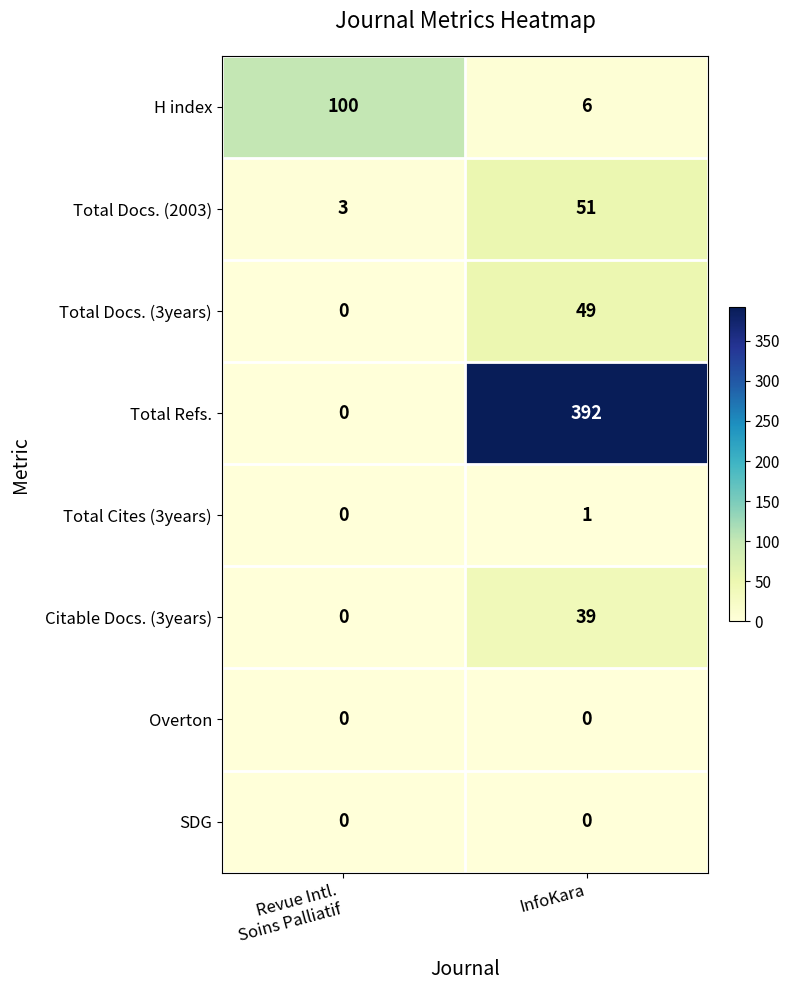

Reading left to right, what are all the values shown in this chart?

H index: 100	6
Total Docs. (2003): 3	51
Total Docs. (3years): 0	49
Total Refs.: 0	392
Total Cites (3years): 0	1
Citable Docs. (3years): 0	39
Overton: 0	0
SDG: 0	0